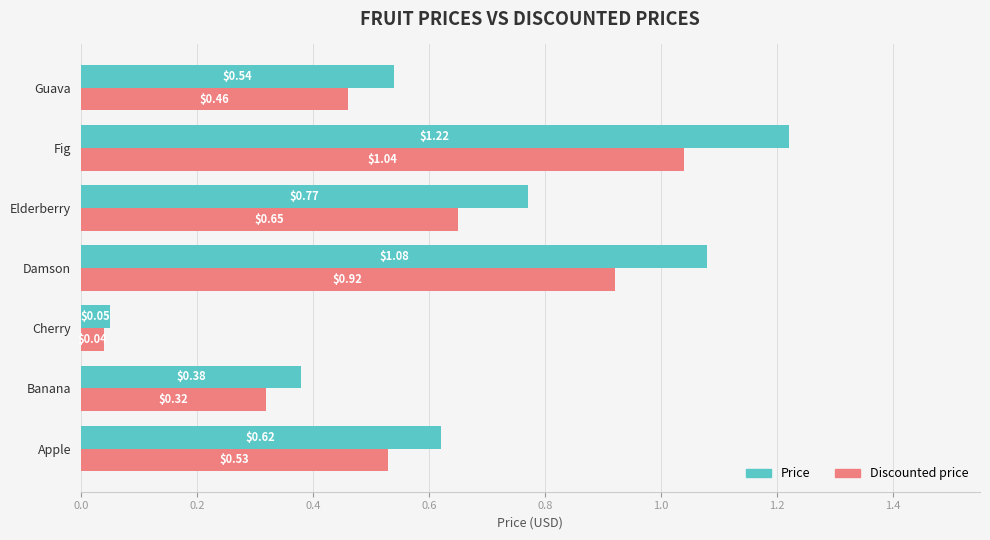

Rank the series at Elderberry from lowest to highest value.

Discounted price, Price